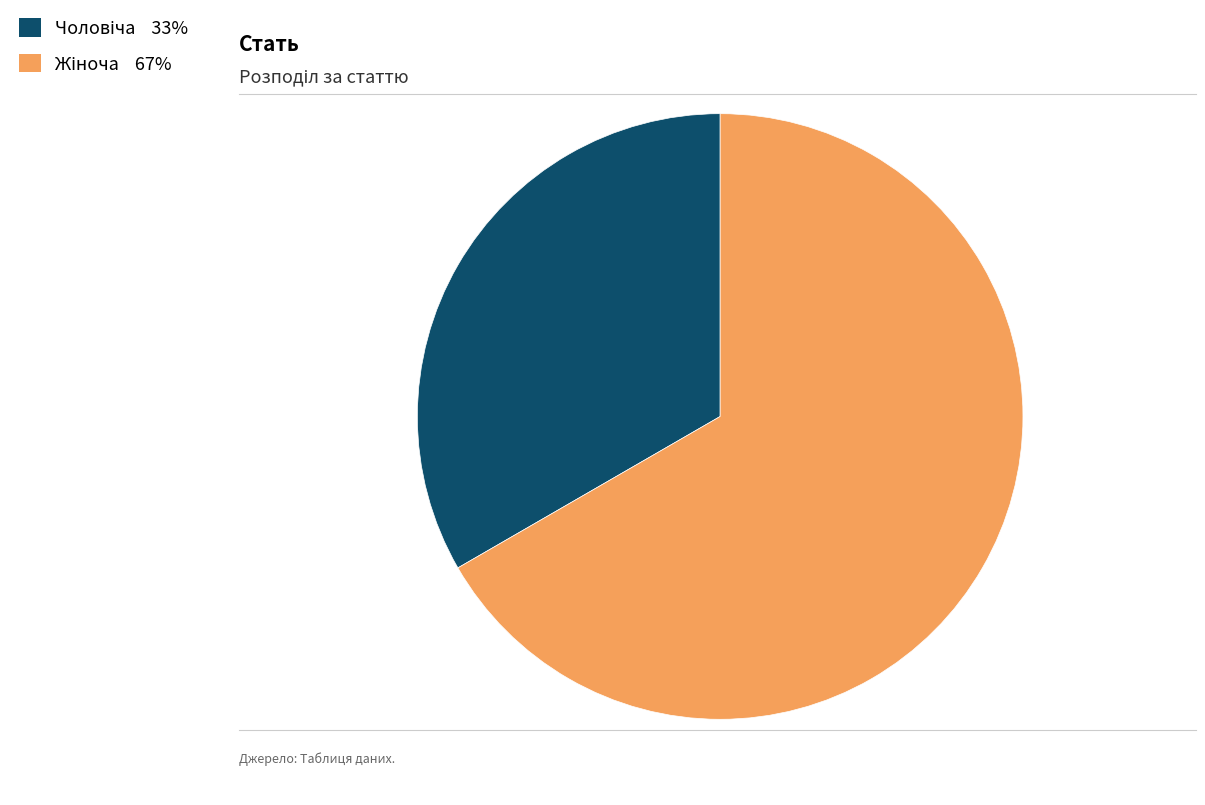

Is there a majority slice in this chart?

Yes